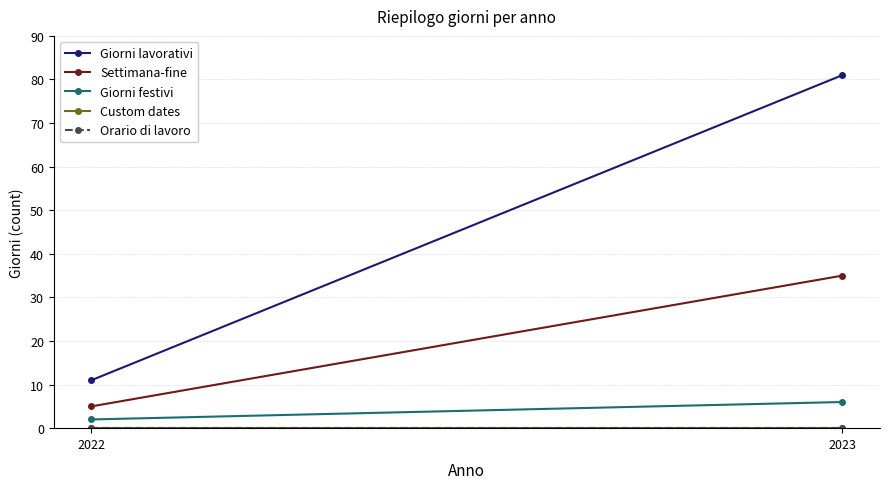

Which category has the lowest value in the Orario di lavoro series?

2022